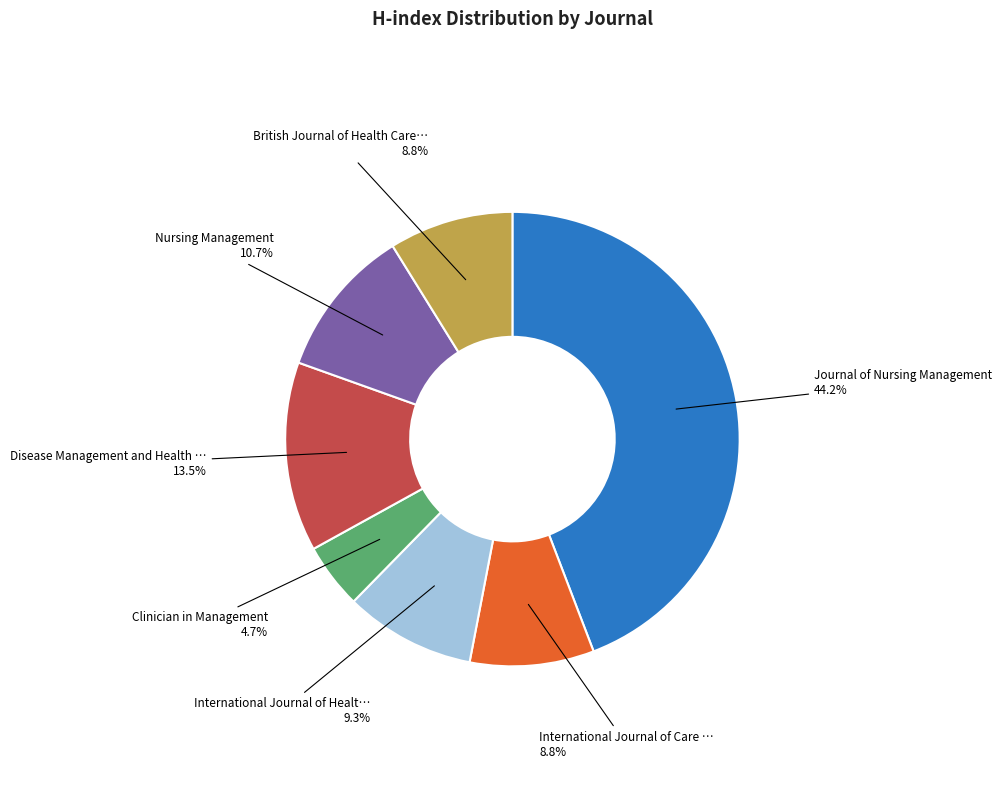

Does any single category account for the majority?

No